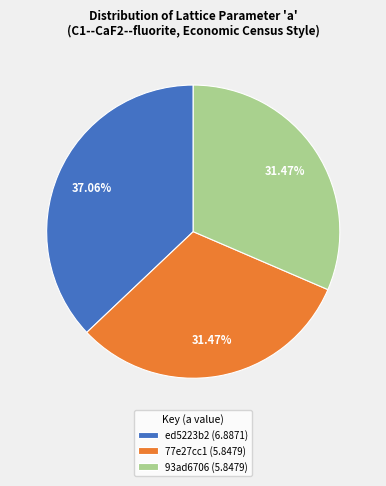

The 93ad6706 slice represents 31% of the pie. True or false?

True